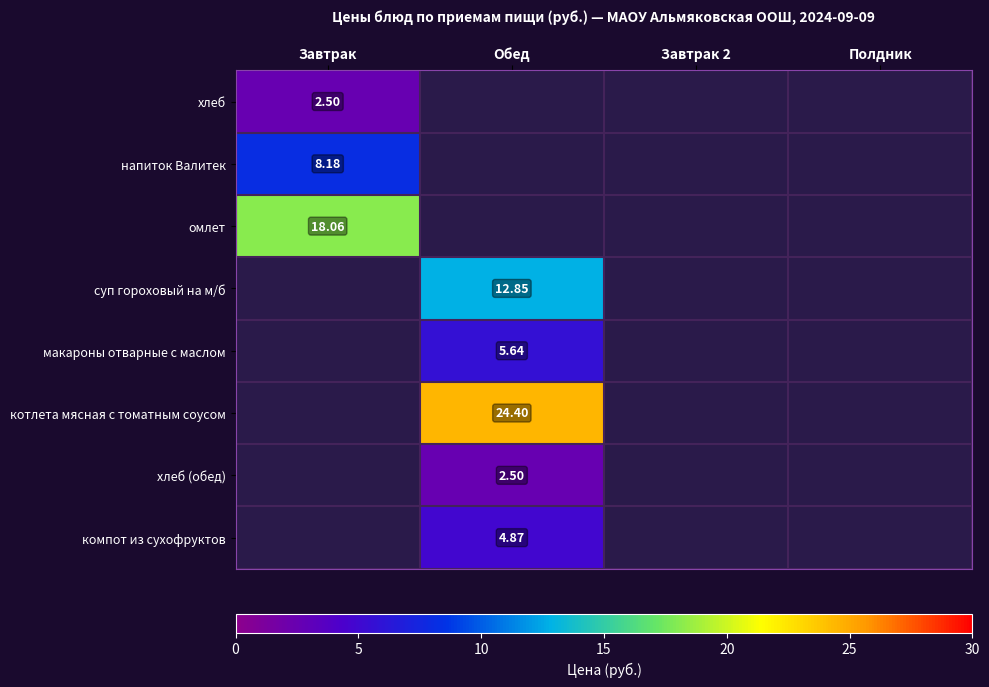

What is the sum of all суп гороховый на м/б values?

12.8